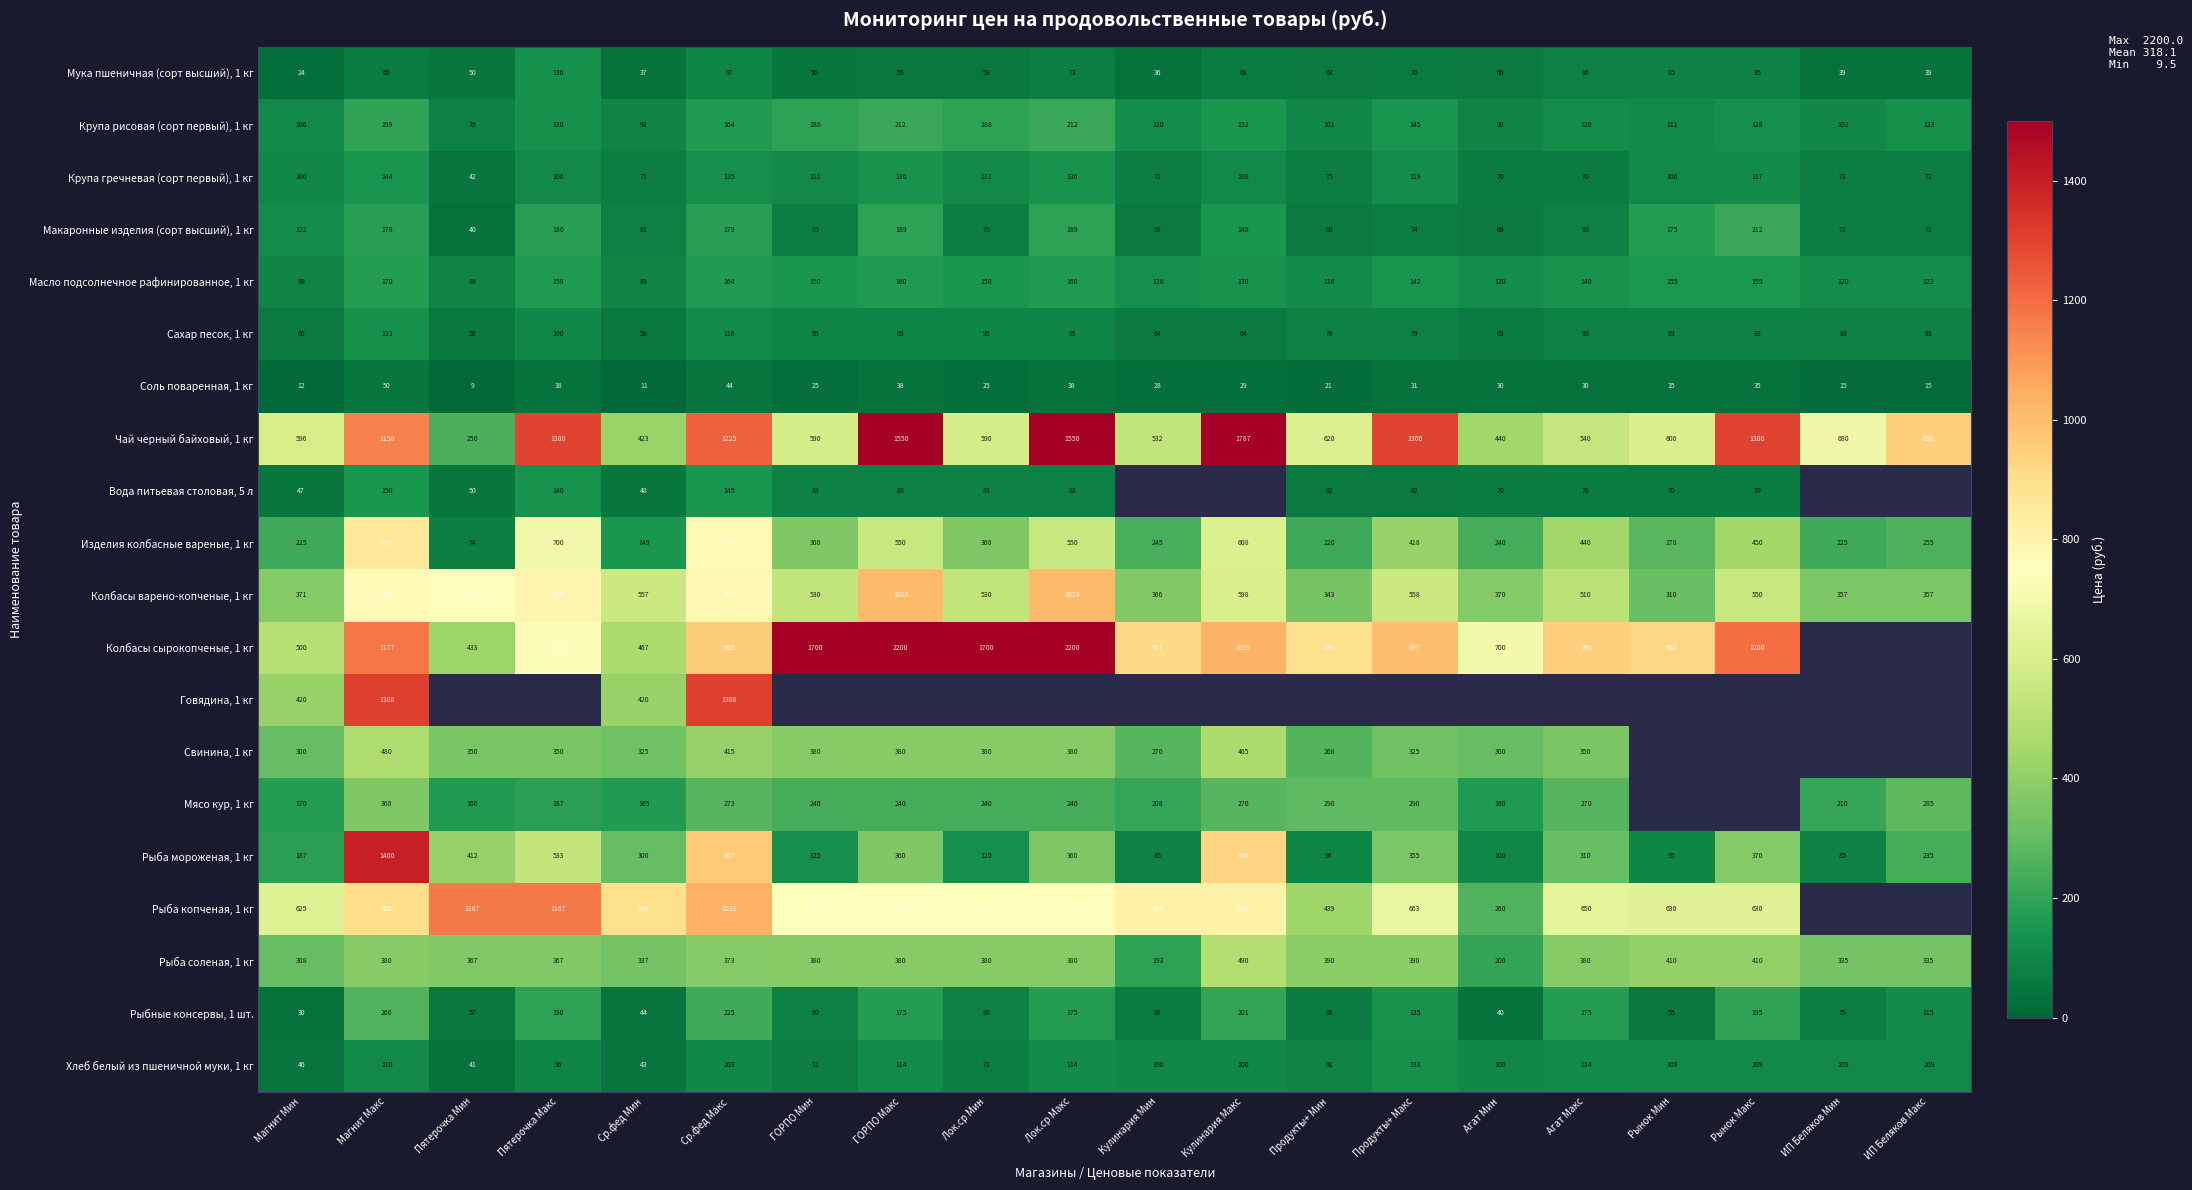

At how many categories does at least one series exceed 2197?

2